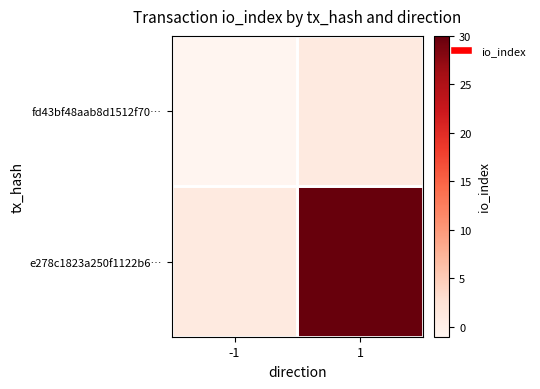

At which category is the sum across all series the highest?

1